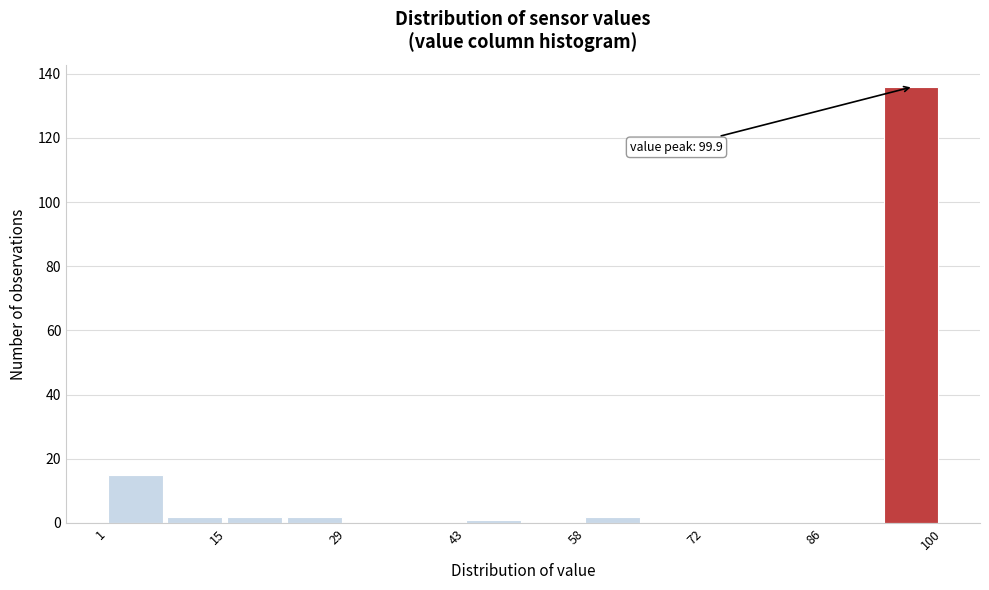

Read against the x-axis, roughly where is the centre of the tallest bar?

96